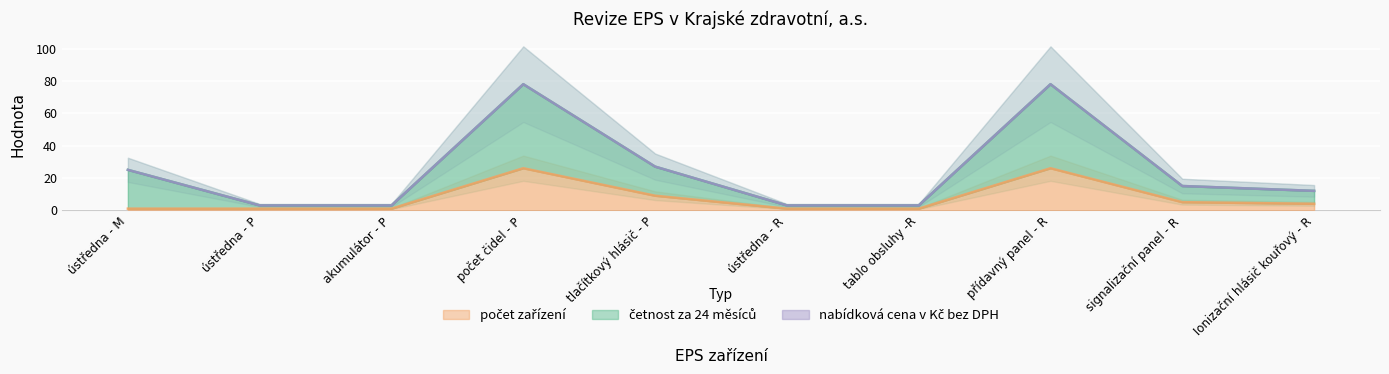

What position from the right is signalizační panel - R?

2